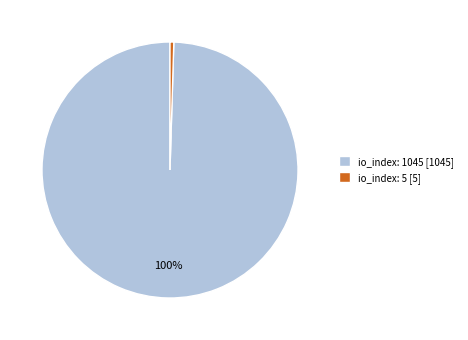

Which slice is the smallest?

io_index: 5